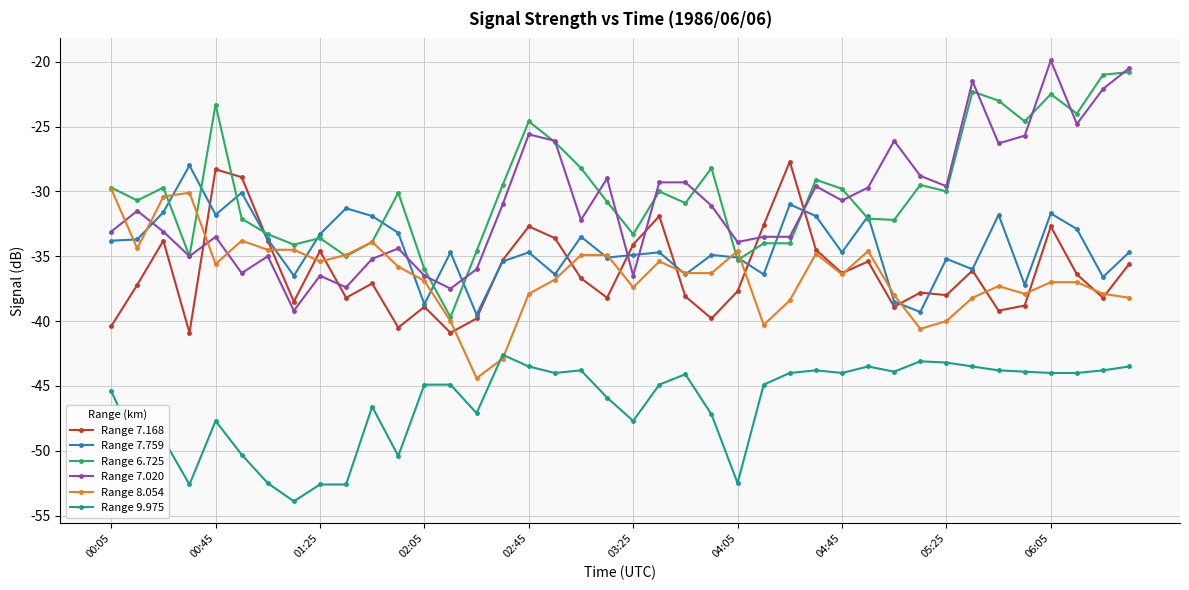

What is the value of the Range 7.020 point at the 11th from the left?

-35.2